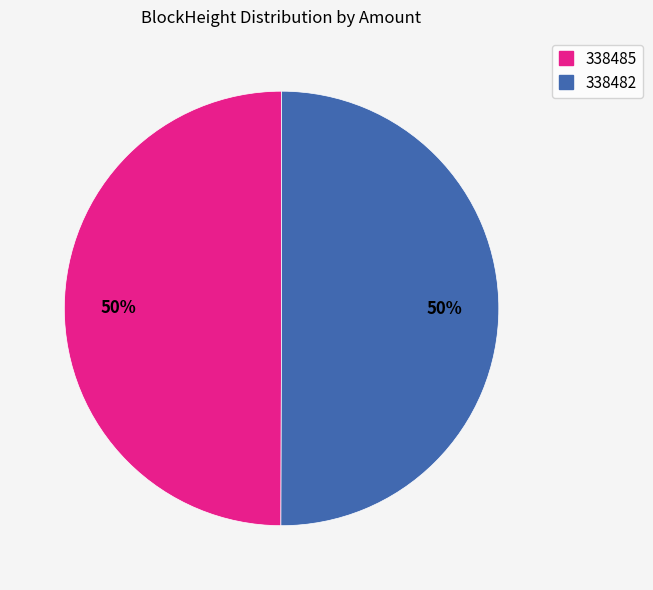

To the nearest percent, what is the average slice percentage?

50%